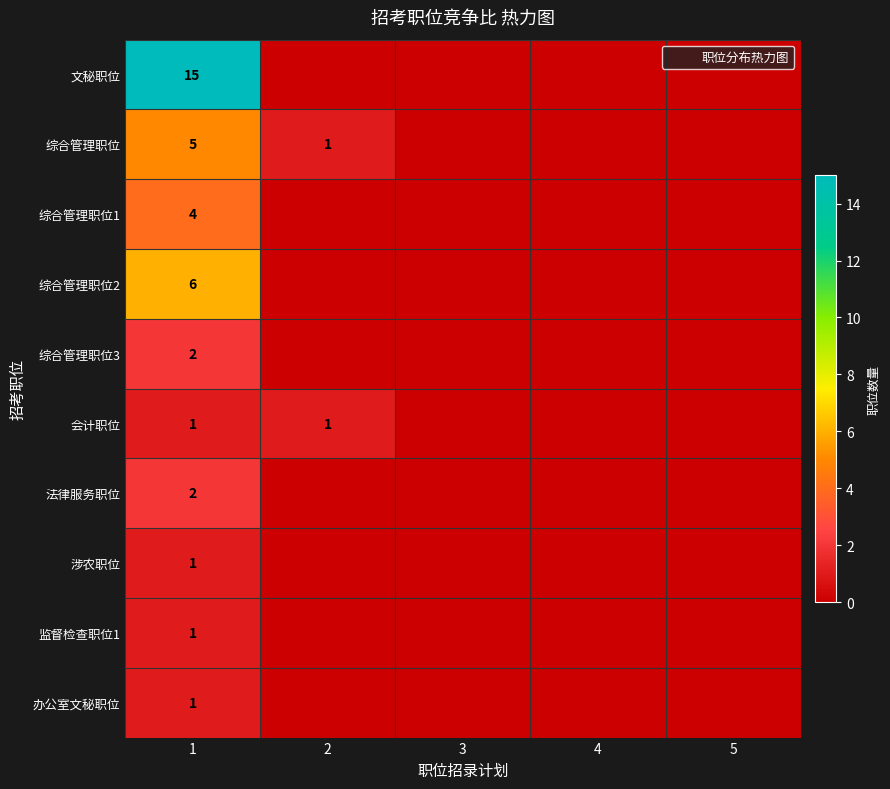

Rank the series by their maximum value, from lowest to highest.

会计职位, 涉农职位, 监督检查职位1, 办公室文秘职位, 综合管理职位3, 法律服务职位, 综合管理职位1, 综合管理职位, 综合管理职位2, 文秘职位